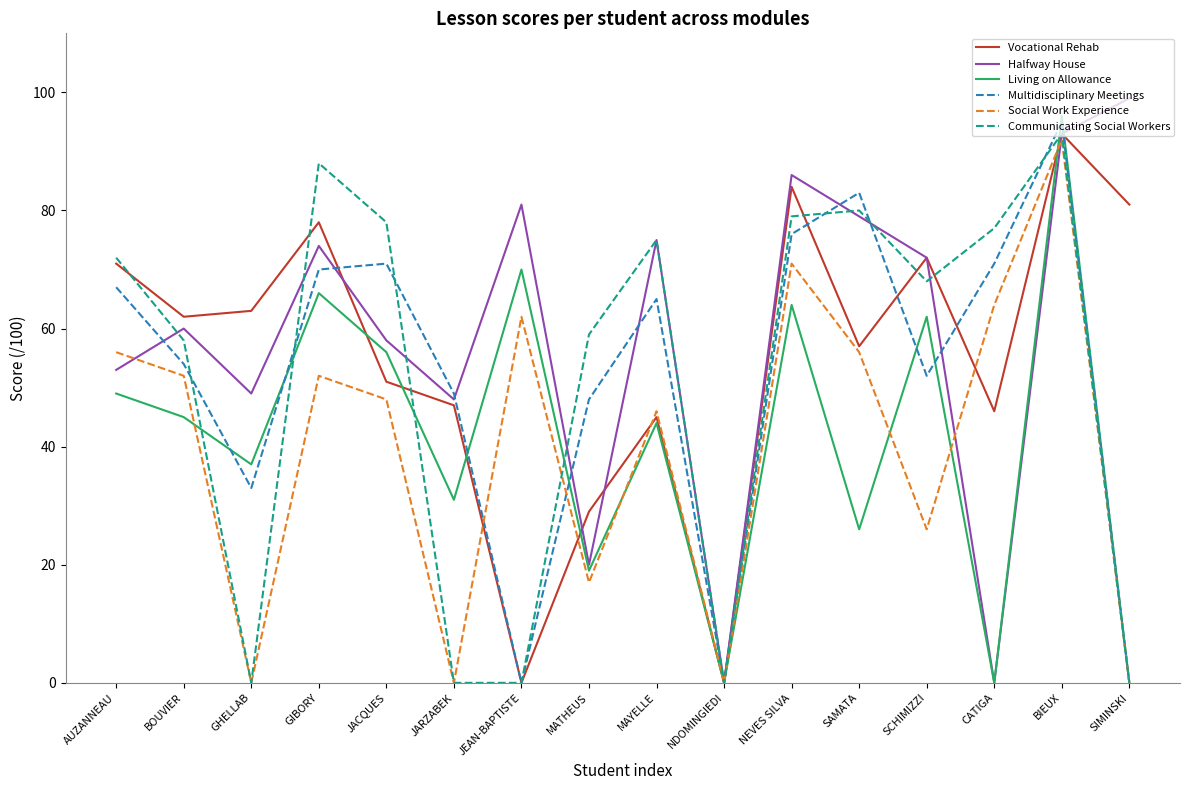

Read the Communicating Social Workers value at SCHIMIZZI.

68